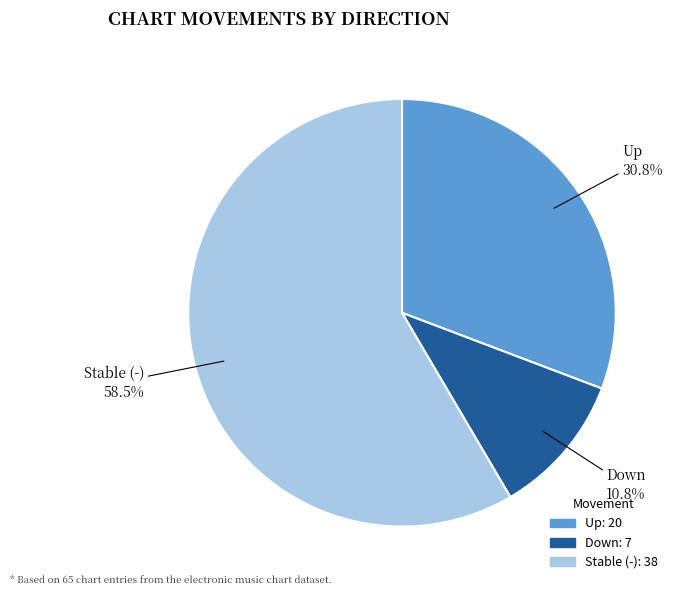

What is the total percentage of Down and Stable (-)?

69.2%